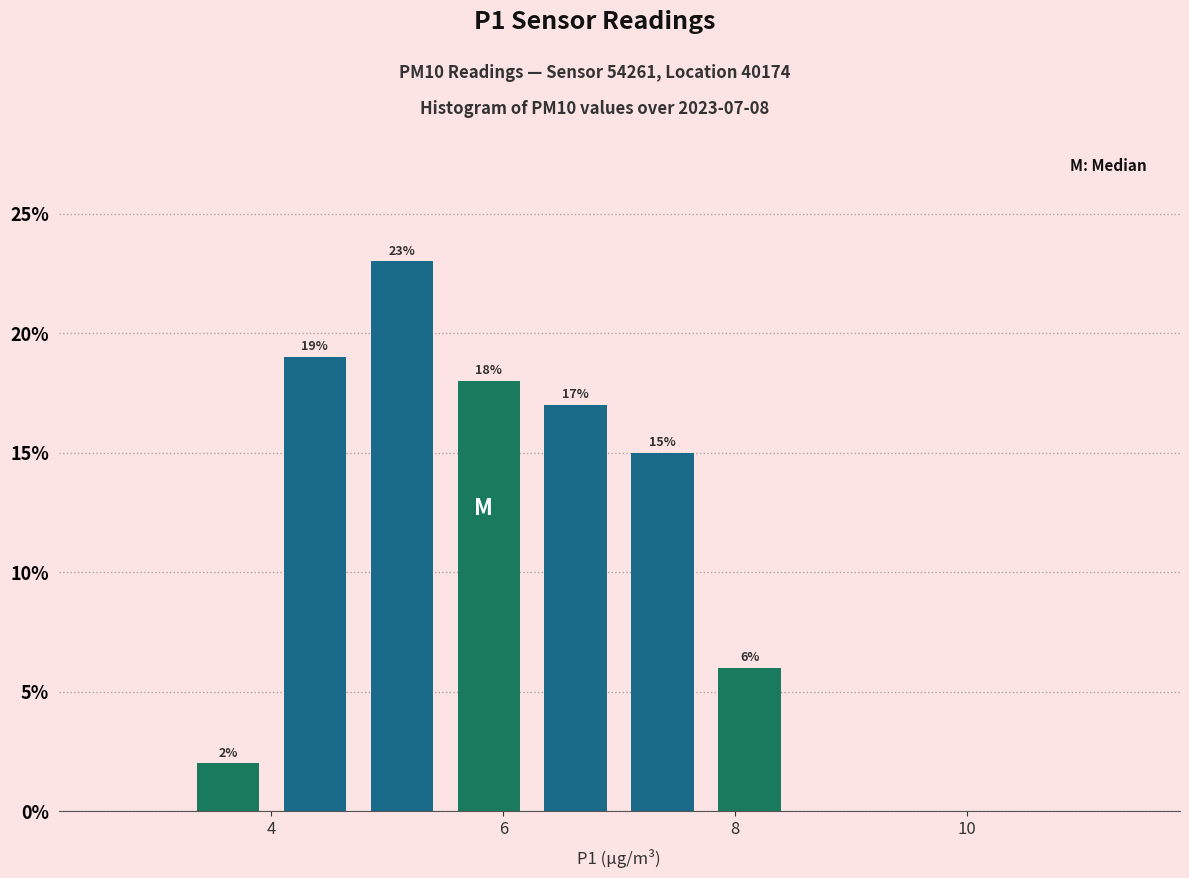

Read against the x-axis, roughly where is the centre of the tallest bar?

5.2